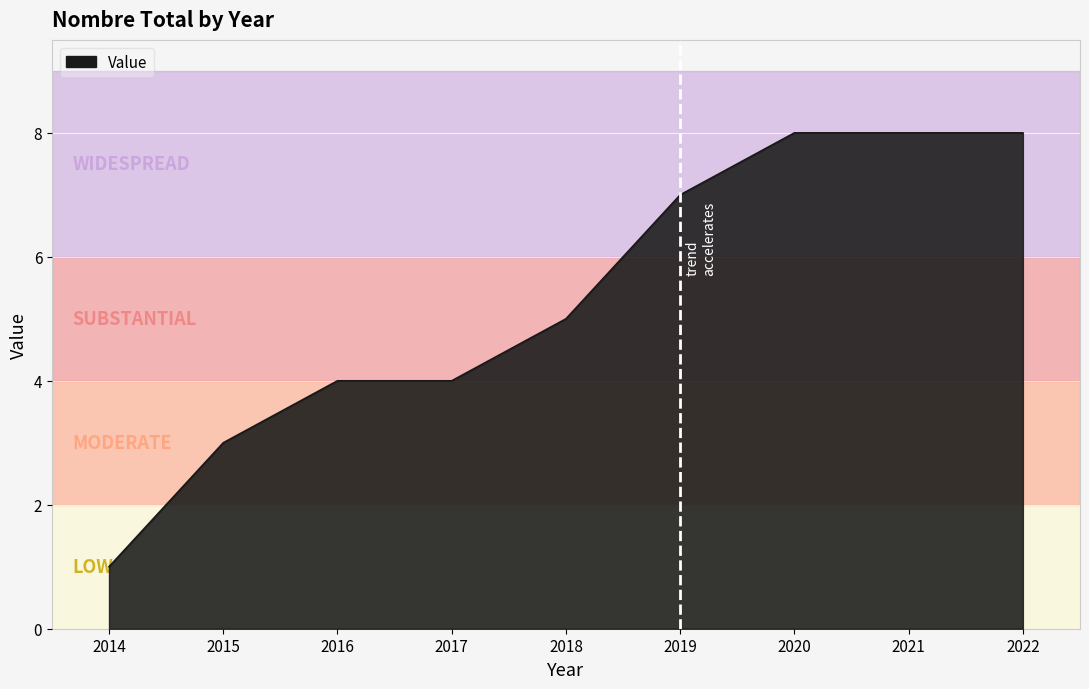

The chart shows a value of 1 at 2014. True or false?

True